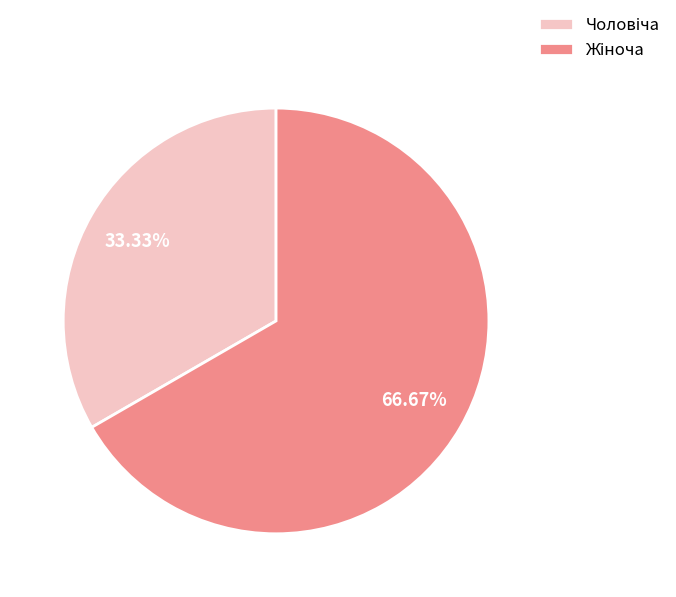

Does any single category account for the majority?

Yes